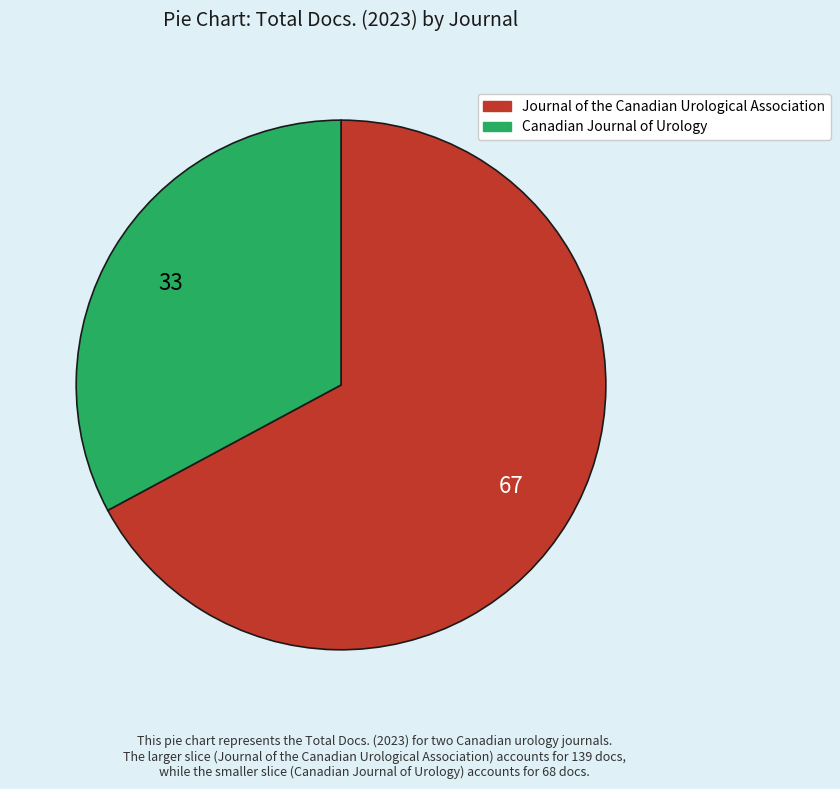

The Canadian Journal of Urology slice represents 33% of the pie. True or false?

True